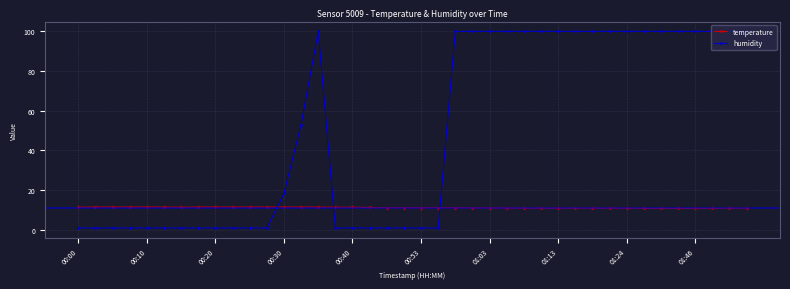

Which series has the widest spread of values?

humidity